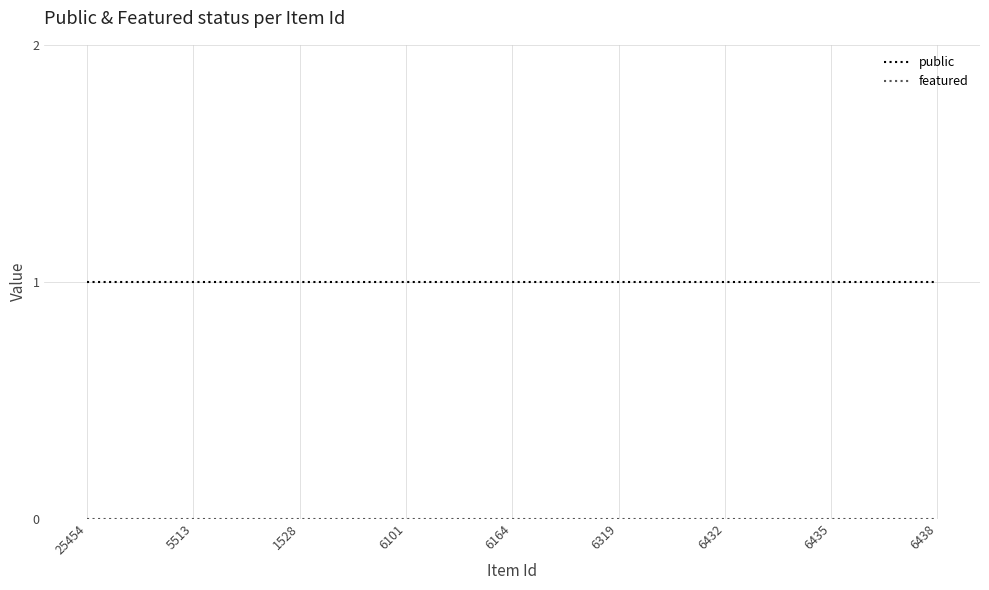

At how many categories does at least one series exceed 0?

25